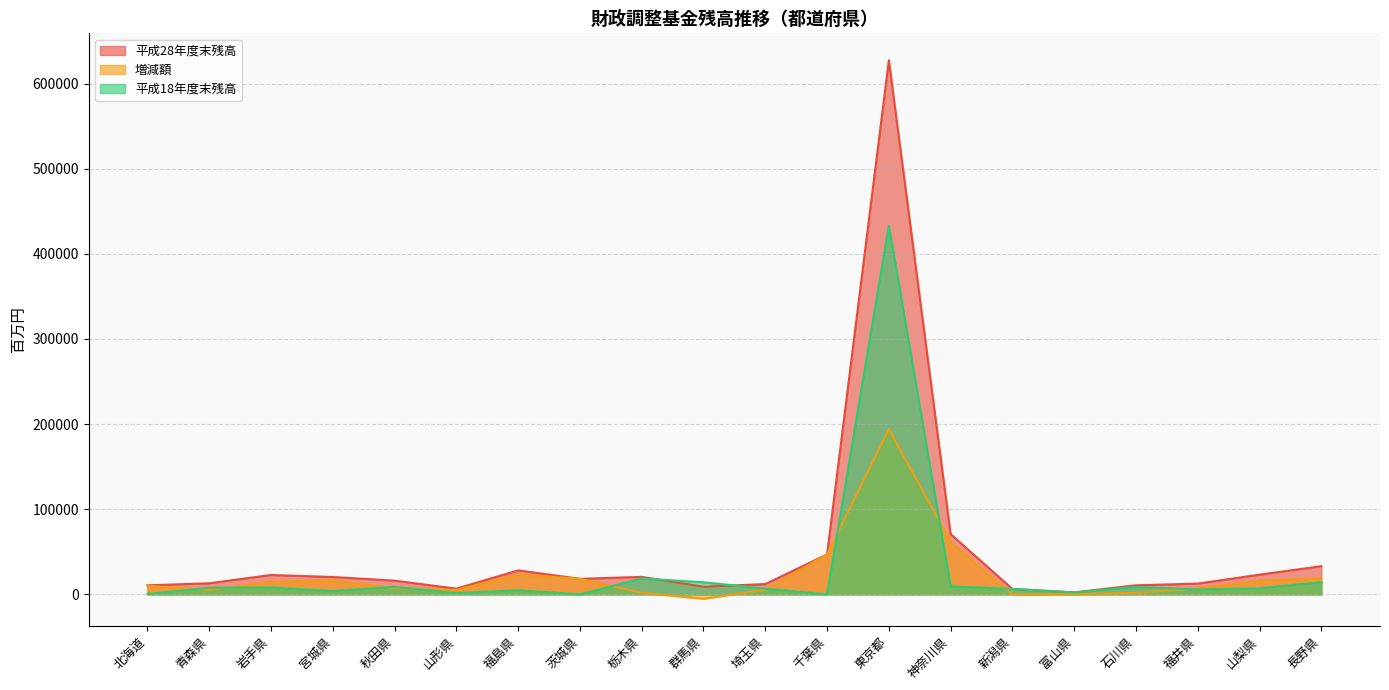

What is the label of the 9th point from the left?

栃木県